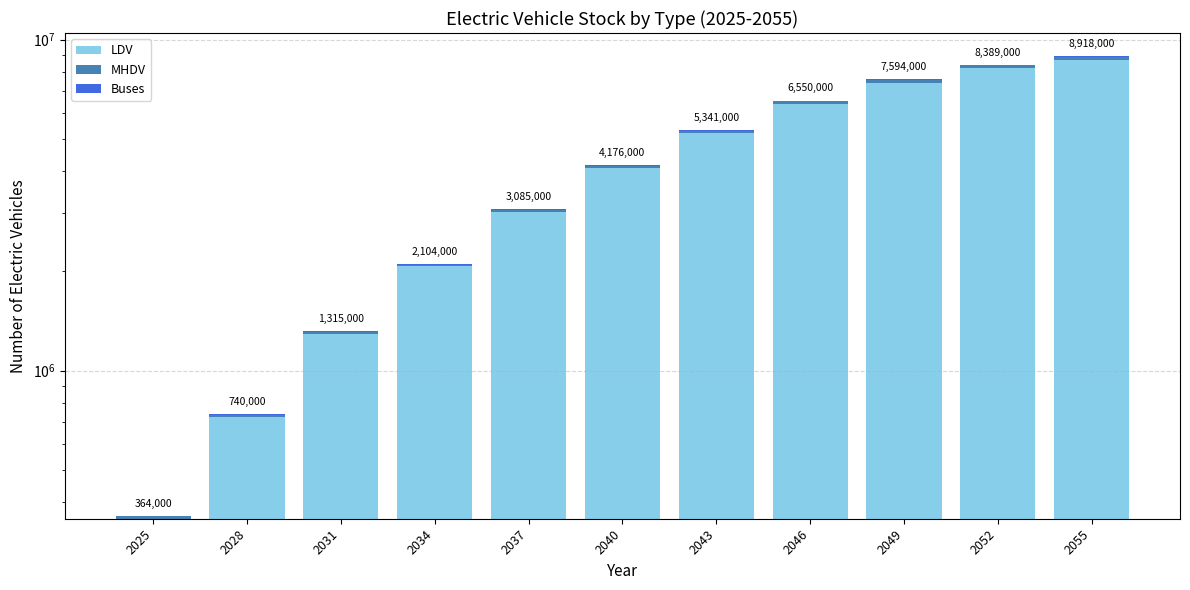

Which series has the widest spread of values?

LDV